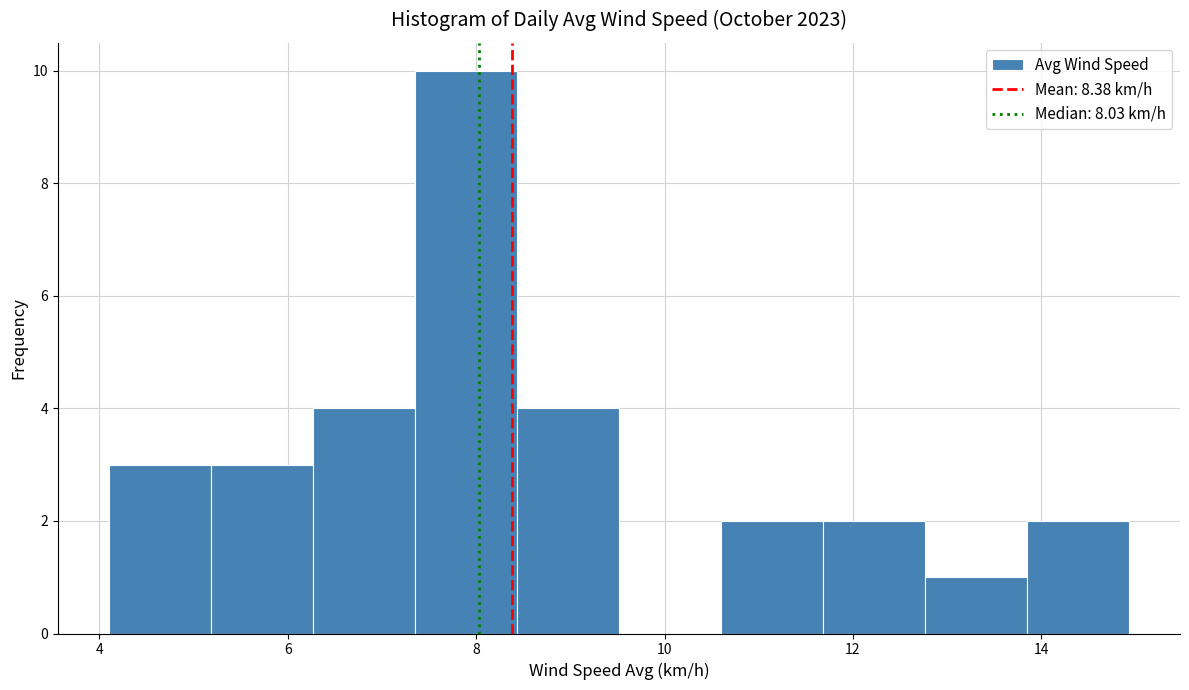

Reading left to right, list every bar in this chart as the range it spans on the x-axis followed by its height. Neither the bar edges nor the heights are printed on the chart, so give them approximately, as read against the axes.

4.2 to 5.2: 3
5.2 to 6.2: 3
6.2 to 7.4: 4
7.4 to 8.4: 10
8.4 to 9.6: 4
9.6 to 10.6: 0
10.6 to 11.6: 2
11.6 to 12.8: 2
12.8 to 13.8: 1
13.8 to 15.0: 2